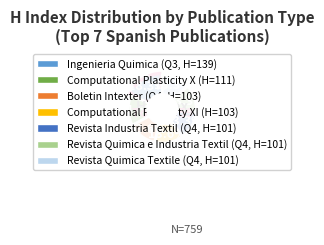

To the nearest percent, what is the difference between the largest and smallest slice percentages?

5%